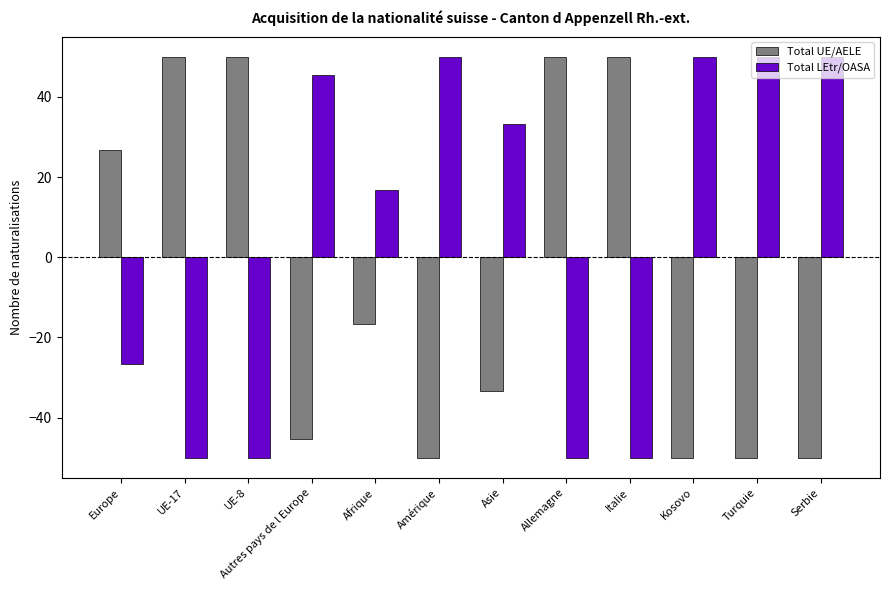

True or false: Total UE/AELE has a value of -22.6 at Afrique.

False